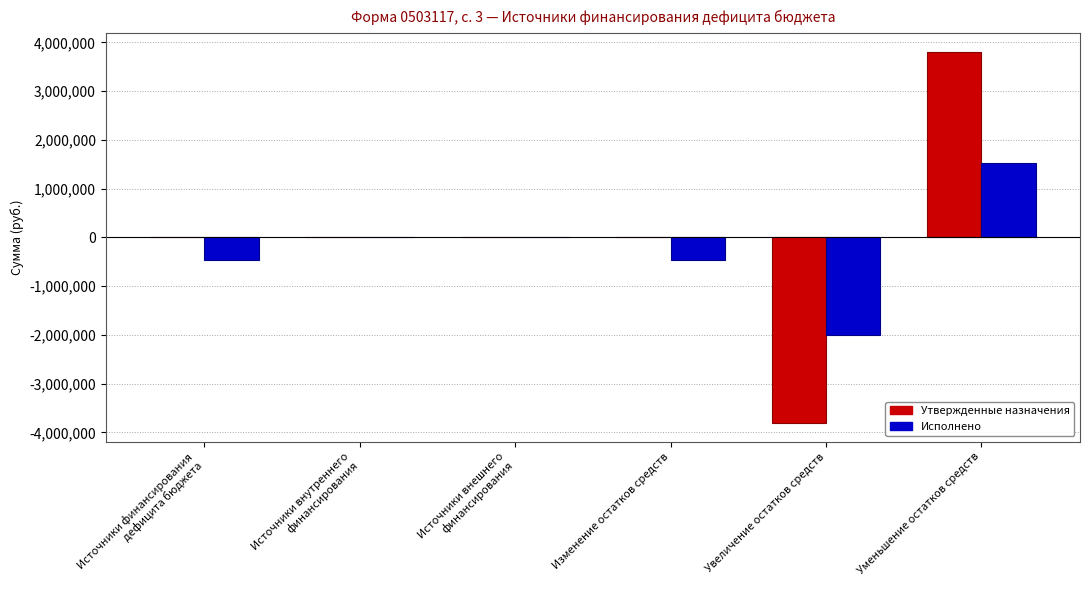

What is the greatest value displayed?

3805635.0